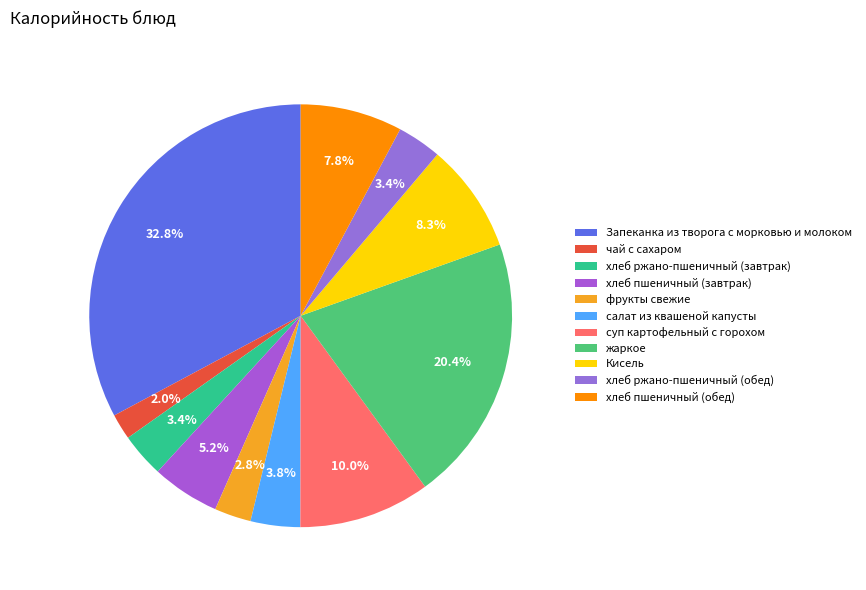

How many segments does this pie chart have?

11